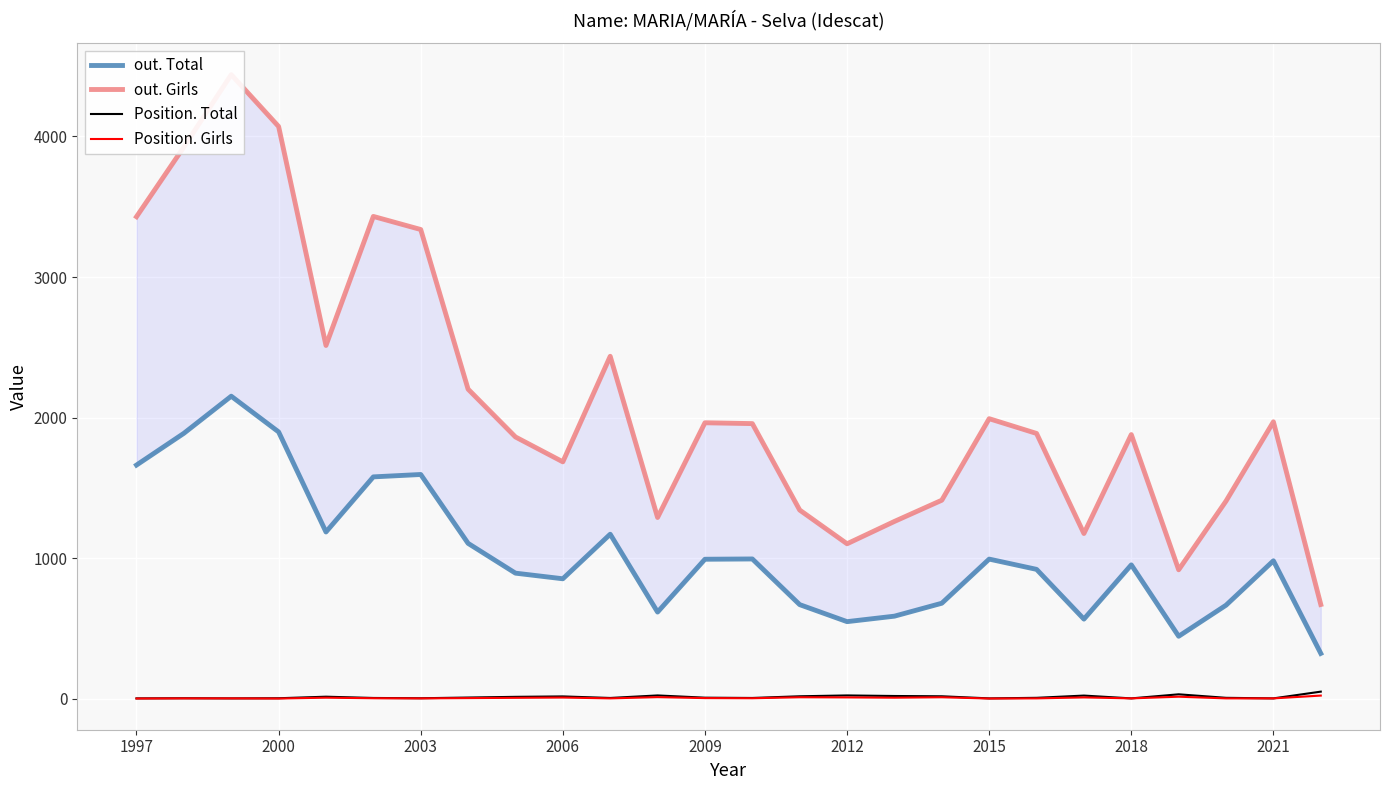

What is the lowest value of the out. Girls series?

670